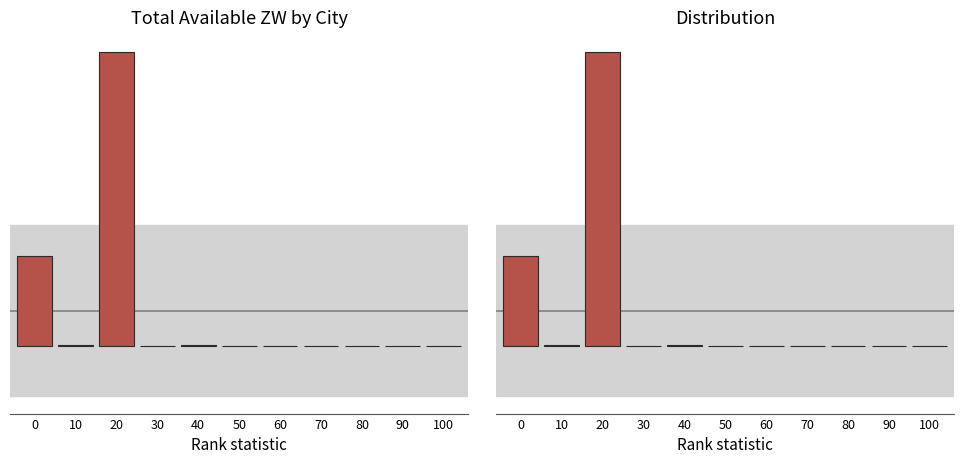

Reading left to right, list all the values displayed in this chart.

0=12082.4	10=137.0	20=39691.4	30=0.0	40=28.9	50=0.0	60=0.0	70=0.0	80=0.0	90=0.0	100=0.0